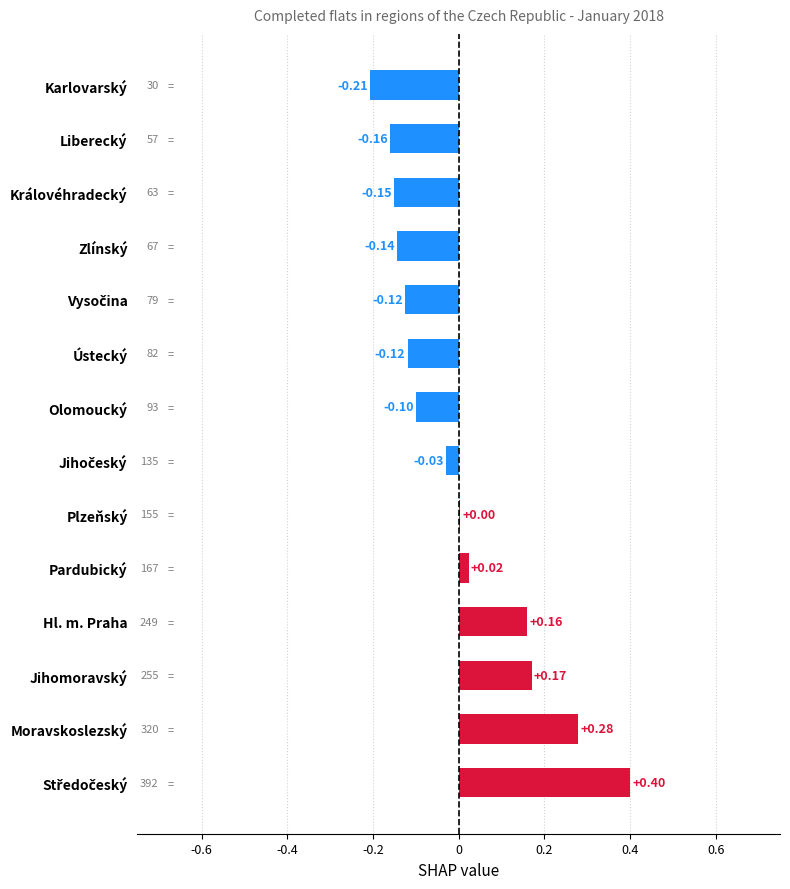

Where is the data nearest to the value 0?

Plzeňský